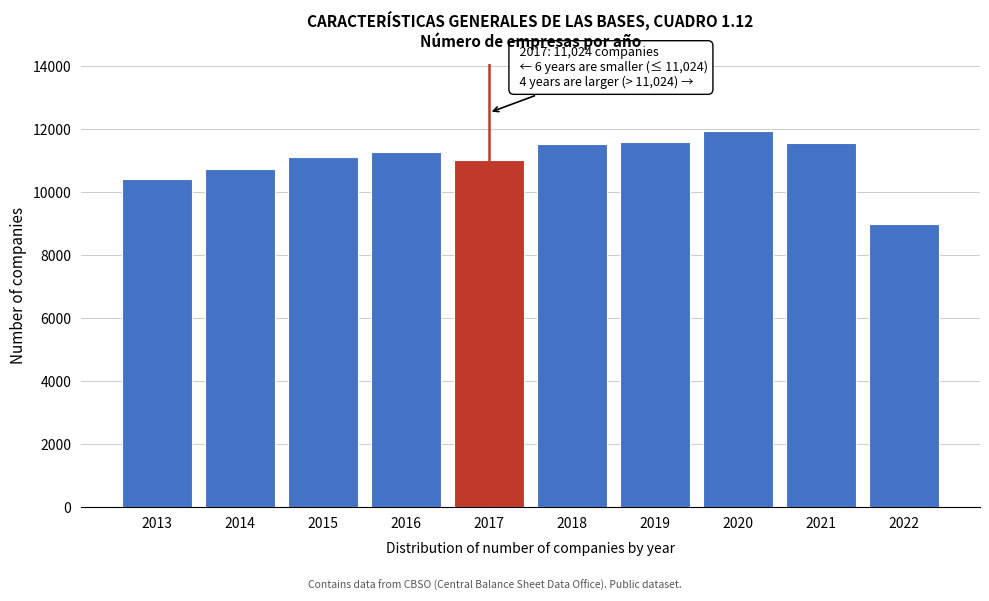

The value at 2021 is 11579. True or false?

True